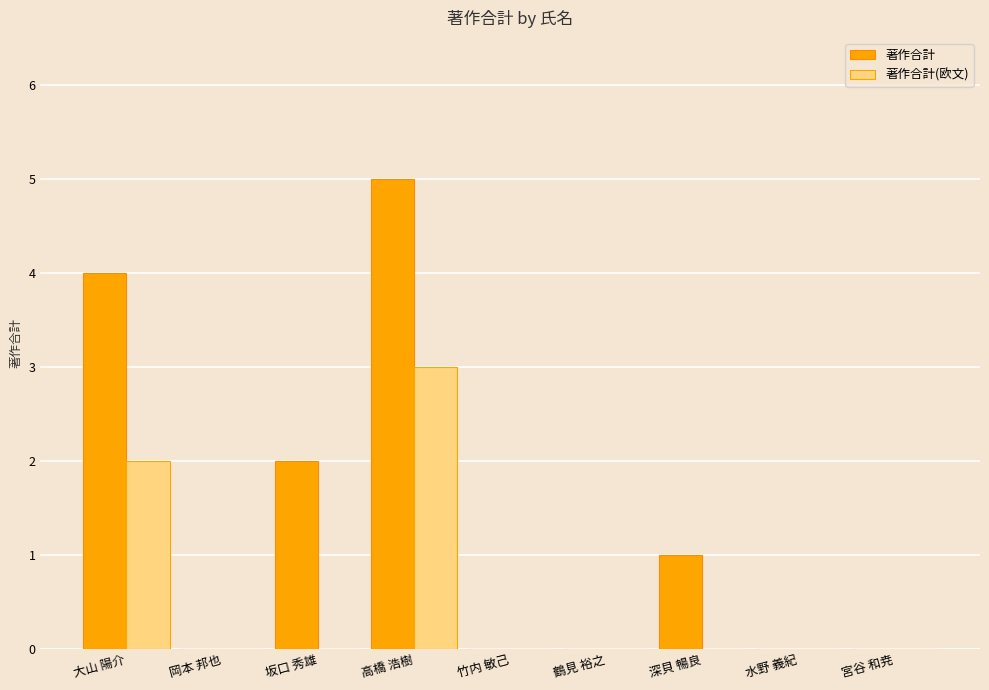

True or false: 著作合計 has a value of -3 at 水野 義紀.

False